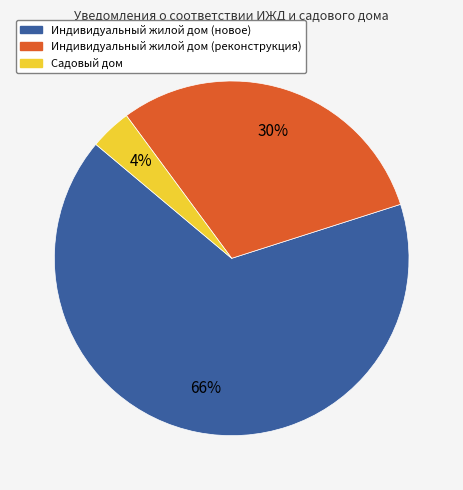

Rank the categories by value from highest to lowest.

Индивидуальный жилой дом (новое), Индивидуальный жилой дом (реконструкция), Садовый дом